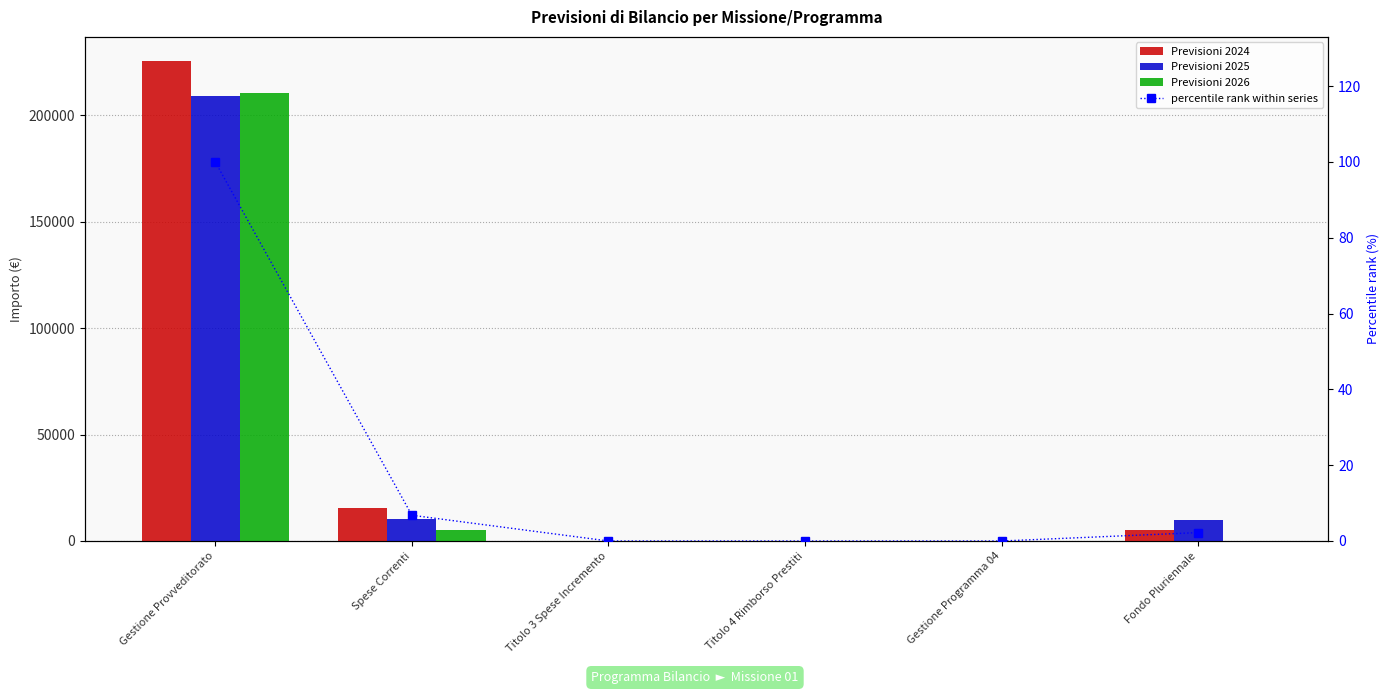

What are all the series names shown in the legend?

Previsioni 2024, Previsioni 2025, Previsioni 2026, percentile rank within series